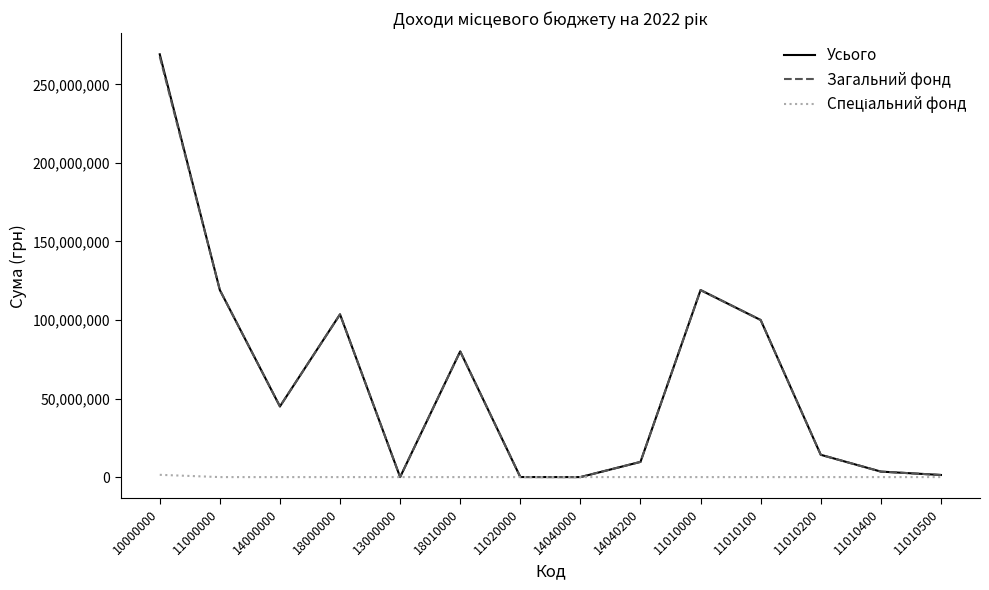

What is the maximum value shown in the chart?

269140000